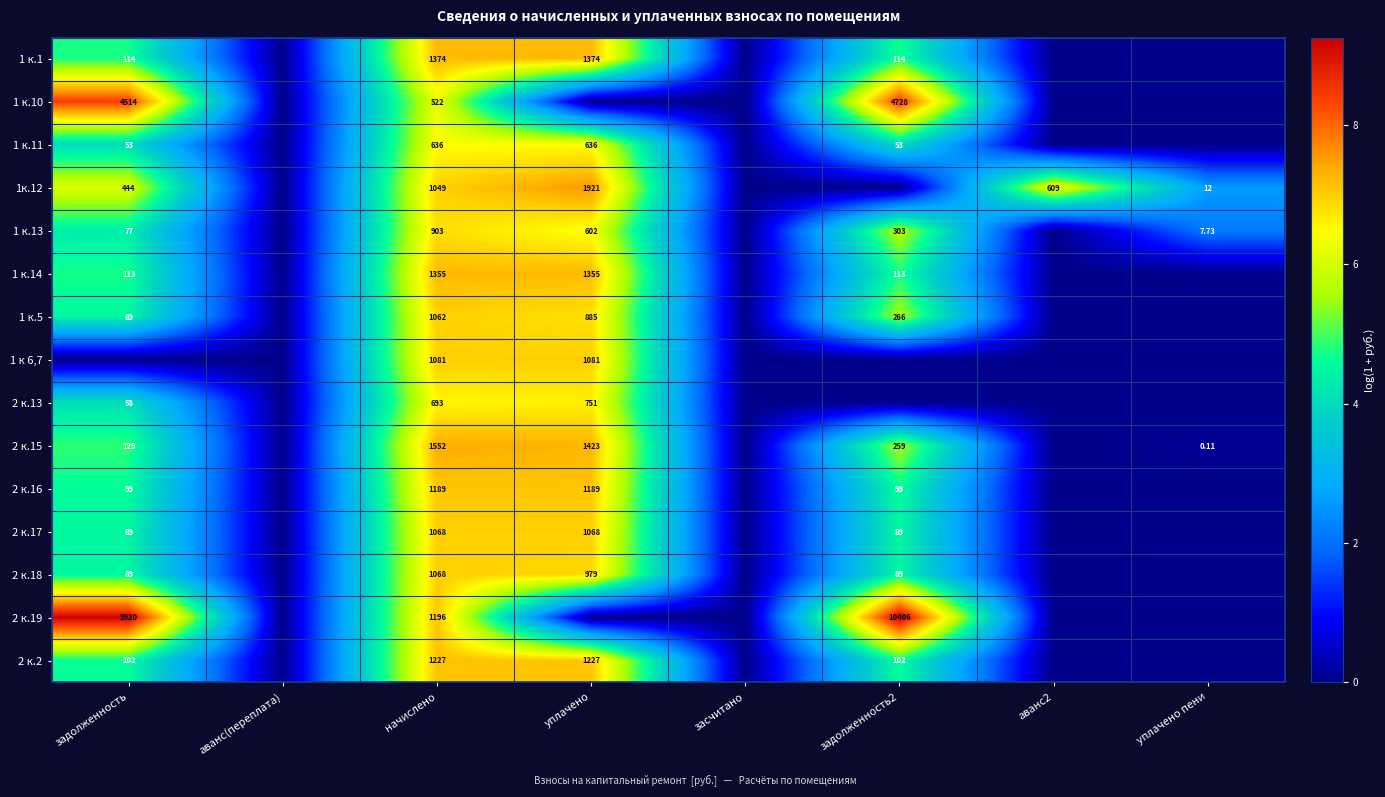

Is the value of 2 к.16 at задолженность2 greater than the value of 1 к.11 at задолженность?

Yes